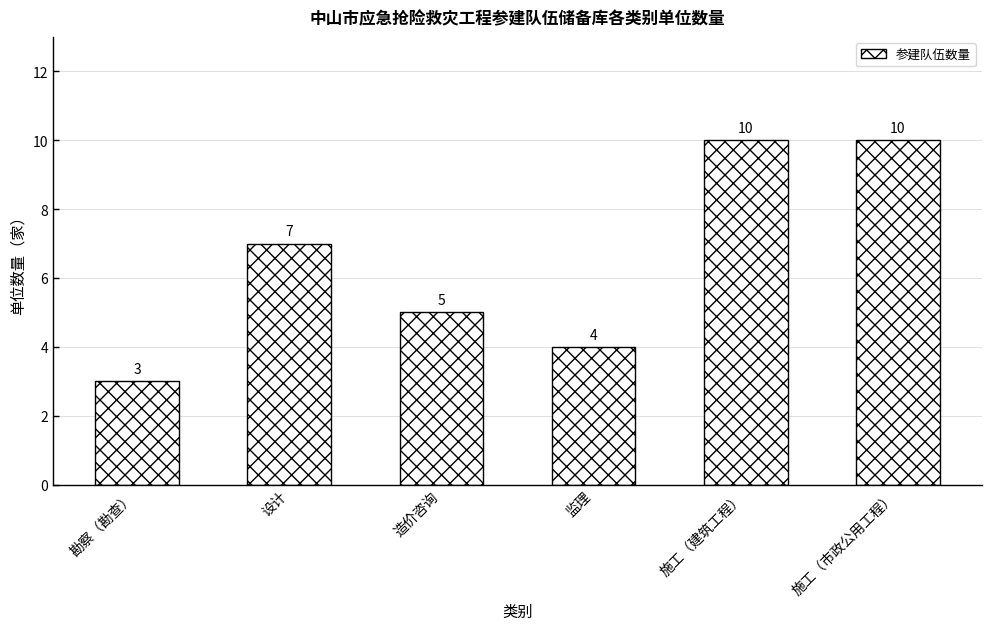

Reading right to left, list all the values displayed in this chart.

施工（市政公用工程）=10	施工（建筑工程）=10	监理=4	造价咨询=5	设计=7	勘察（勘查）=3